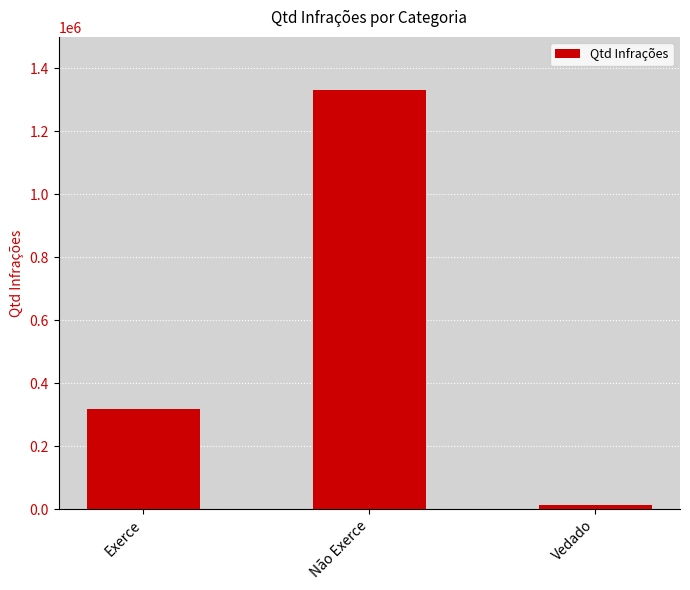

How many data points does each series have?

3